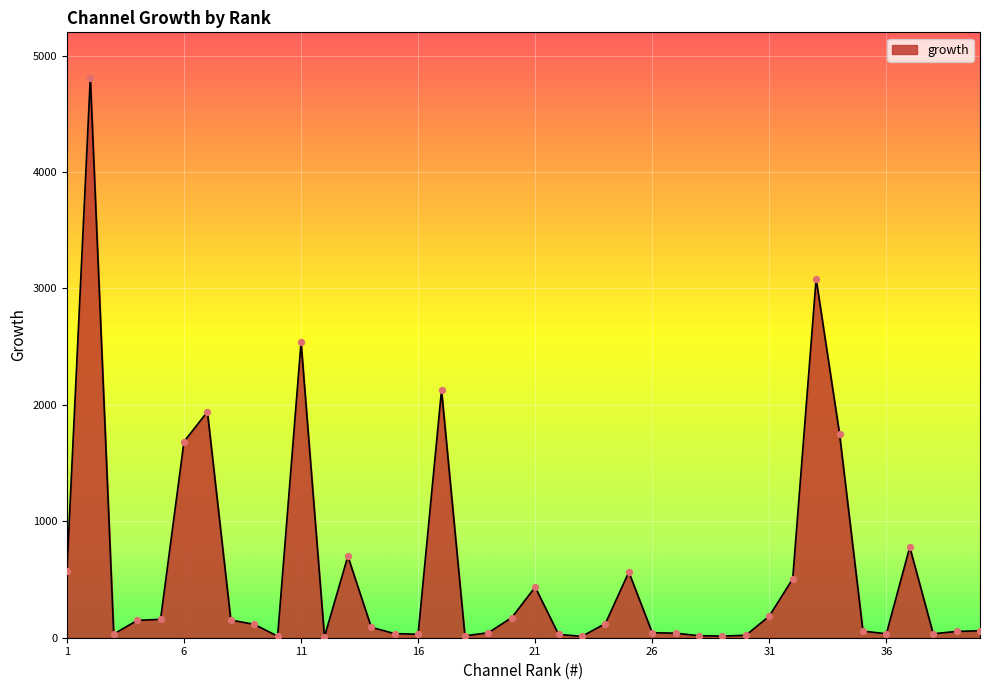

What is the maximum value shown in the chart?

4811